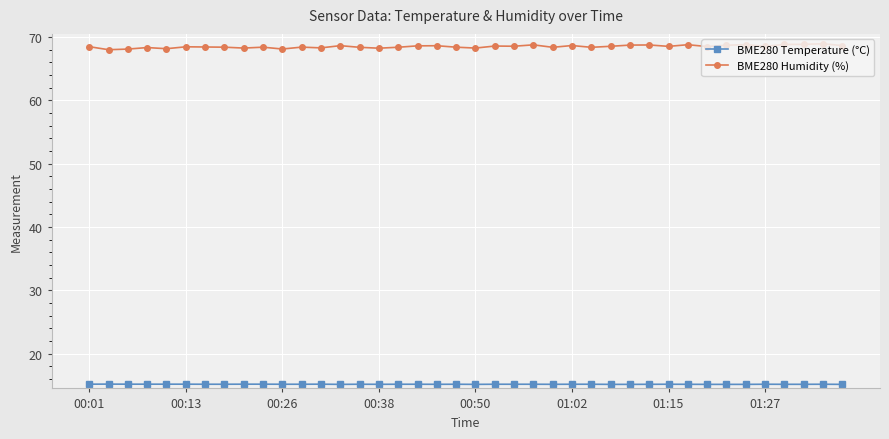

What is the minimum value for BME280 Humidity (%)?

68.0